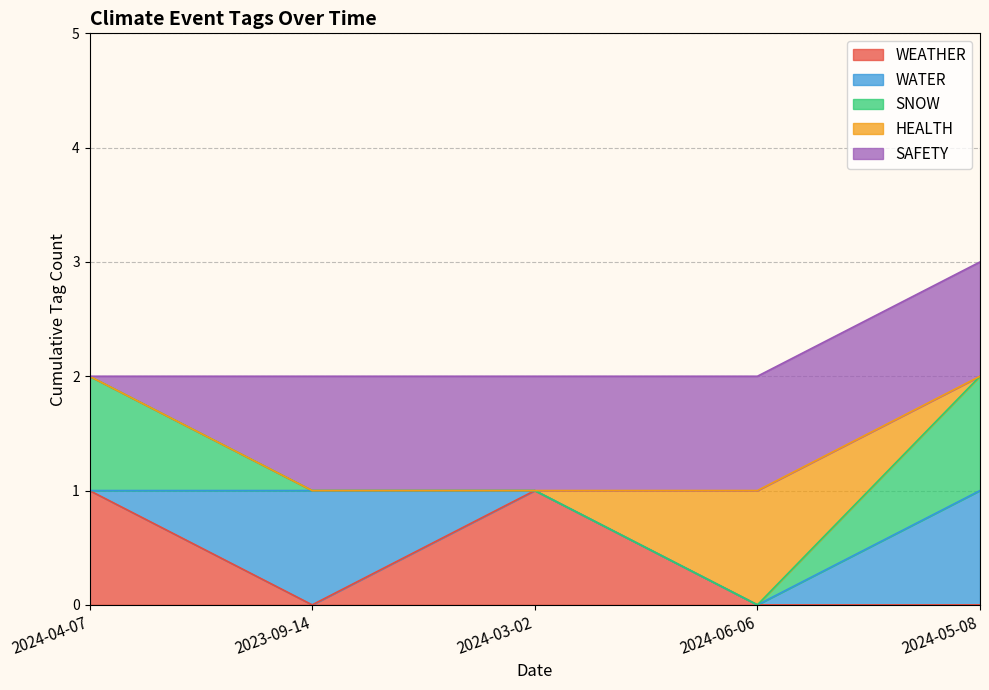

At which category is the sum across all series the highest?

2024-05-08